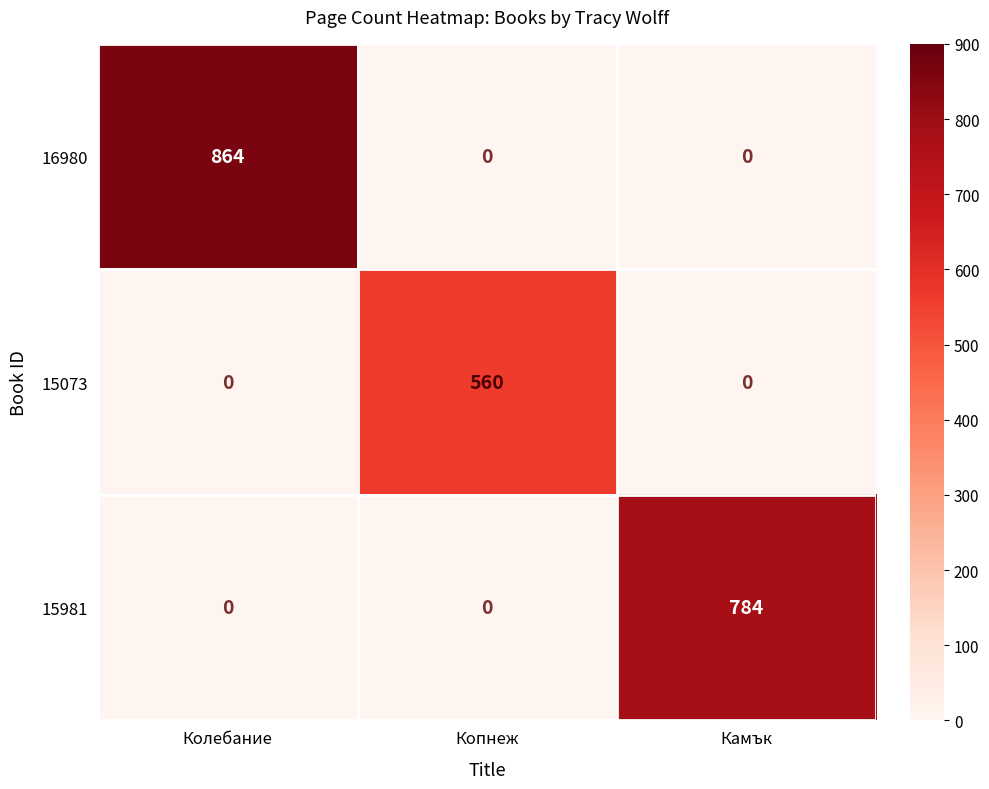

Which series has the widest spread of values?

16980